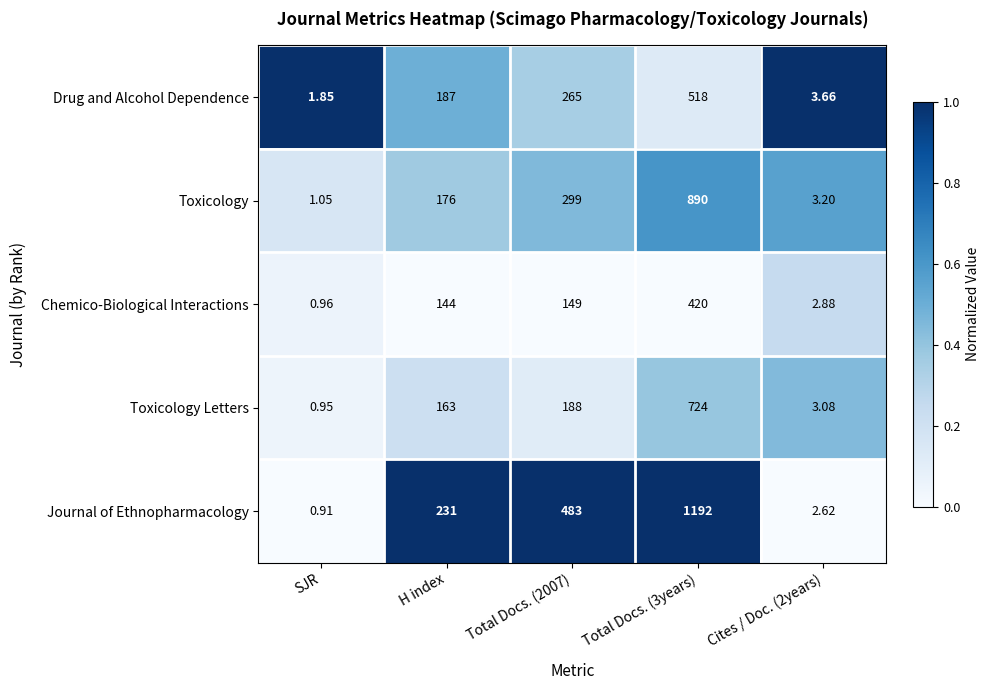

At which label does Journal of Ethnopharmacology reach its minimum?

SJR